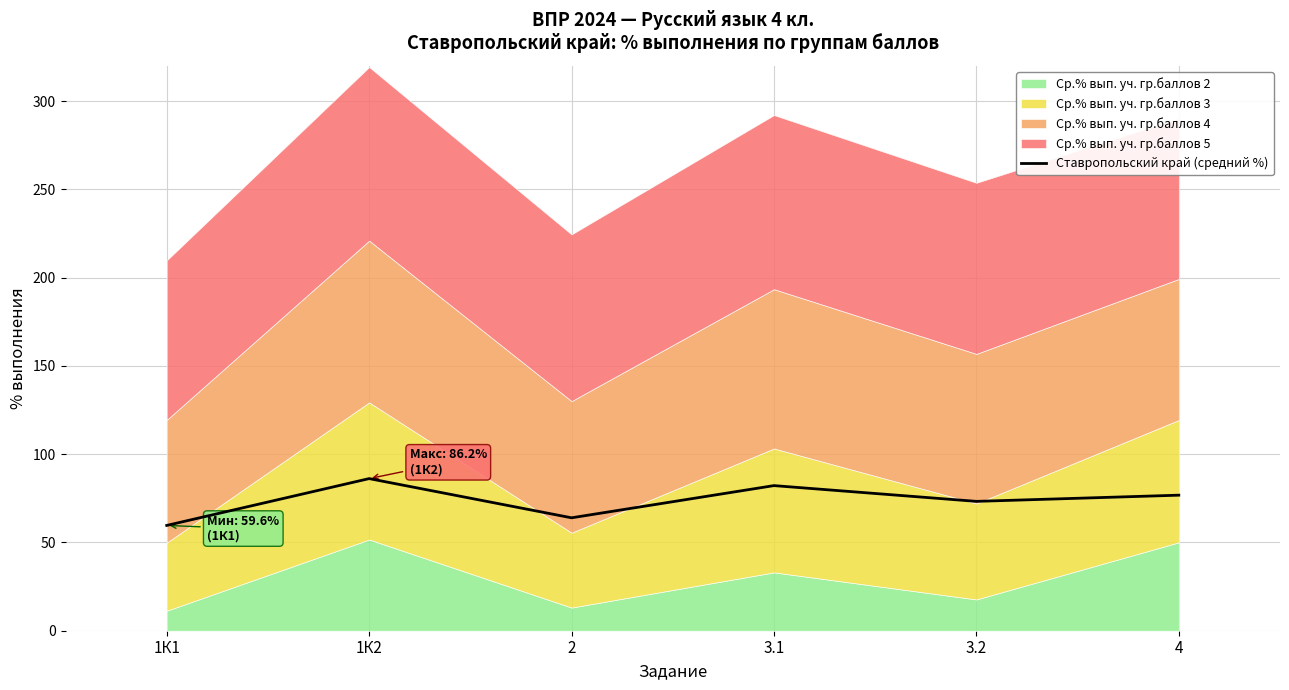

Where is the first local minimum?

2